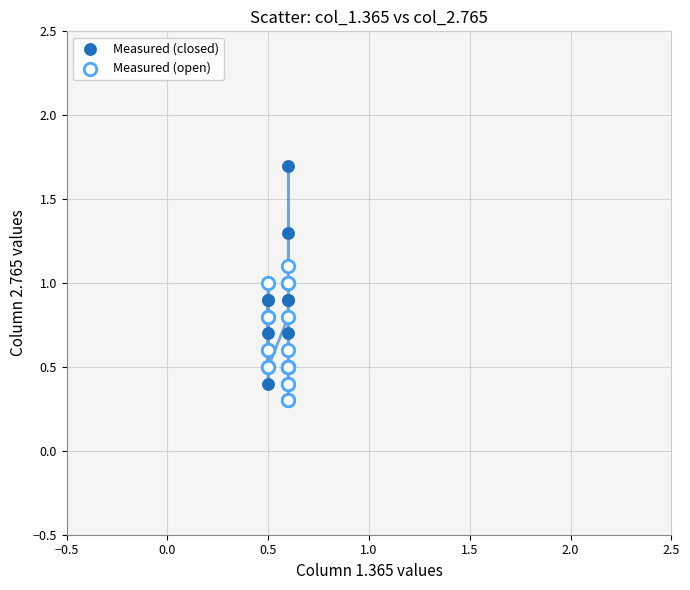

Which series has the widest spread of Y values?

Measured (closed)